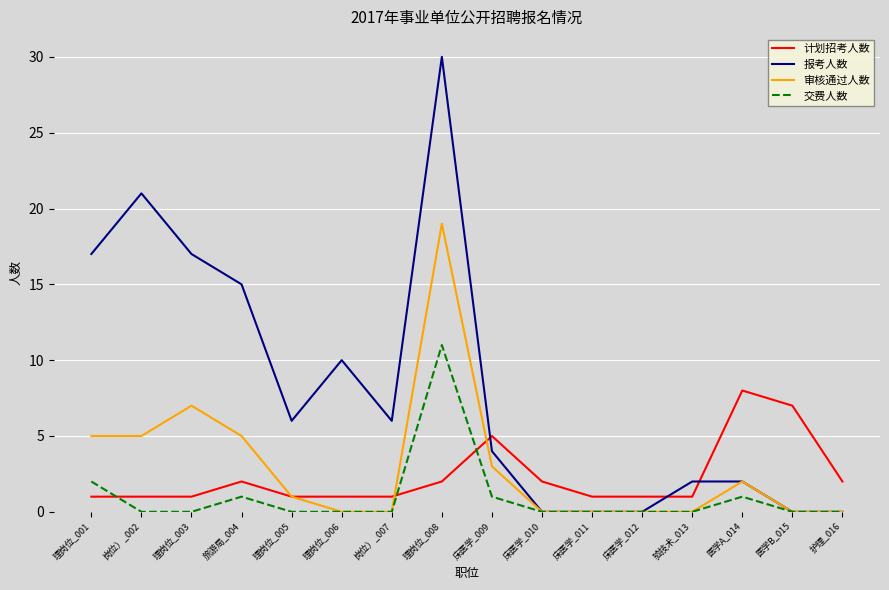

Rank the series by their maximum value, from lowest to highest.

计划招考人数, 交费人数, 审核通过人数, 报考人数